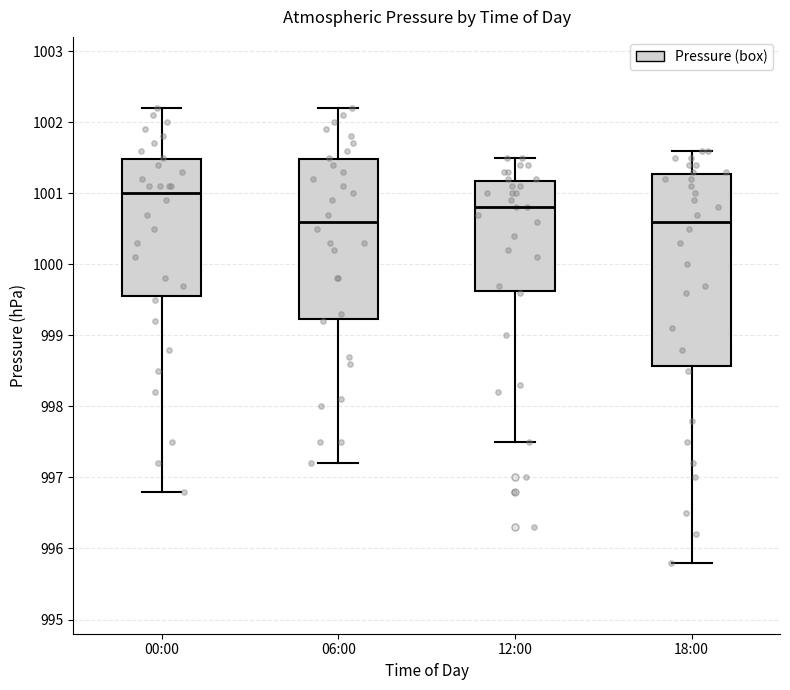

Reading left to right, transcribe this box plot: for each box, give where its median line is, the range the box spans, and where its two whiskers end, as read against the y-axis. The values are not printed on the chart, so give them approximately, as read against the axis.

00:00: median 1001.0, box 999.6 to 1001.5, whiskers 996.8 to 1002.2
06:00: median 1000.6, box 999.2 to 1001.5, whiskers 997.2 to 1002.2
12:00: median 1000.8, box 999.6 to 1001.2, whiskers 997.5 to 1001.5
18:00: median 1000.6, box 998.6 to 1001.3, whiskers 995.8 to 1001.6